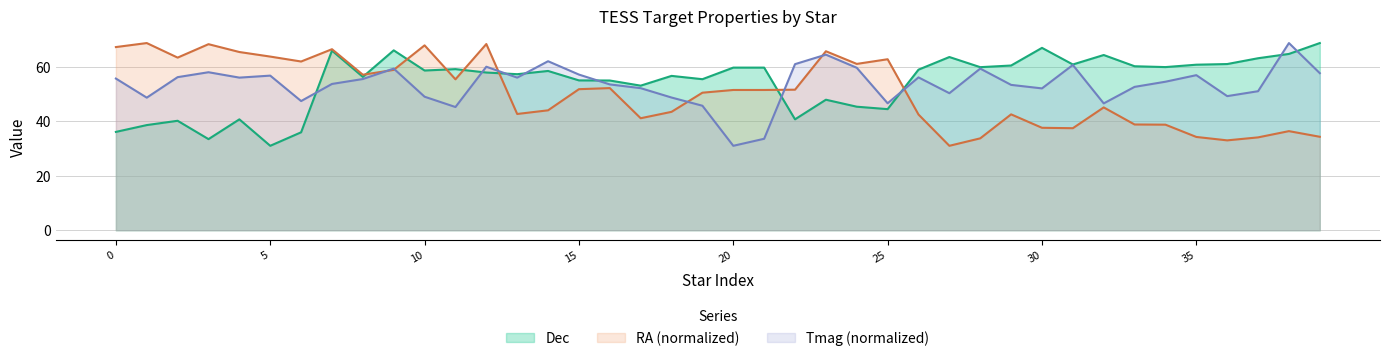

How many lines are shown in the chart?

3